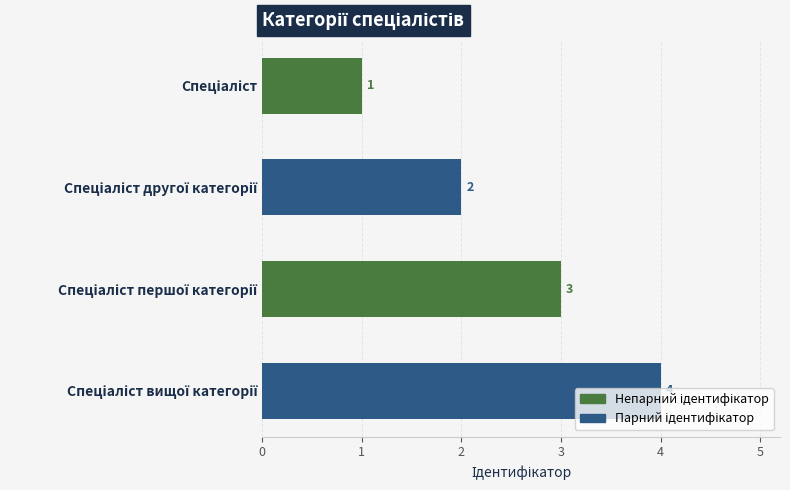

How many values are between 2 and 4?

3